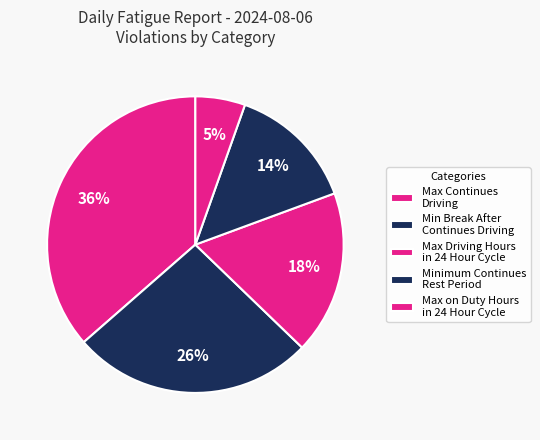

True or false: Max on Duty Hours in 24 Hour Cycle accounts for 1% of the total.

False